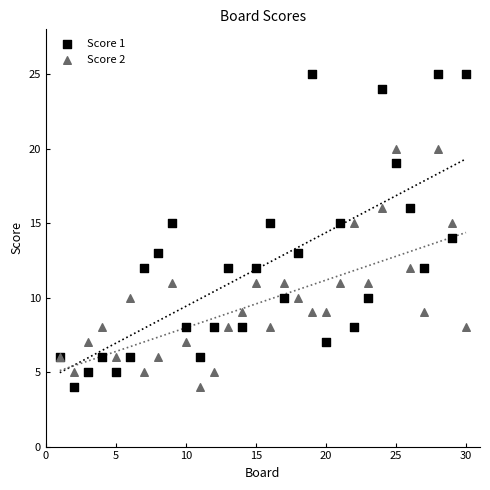

Which series contains the highest Y value?

Score 1